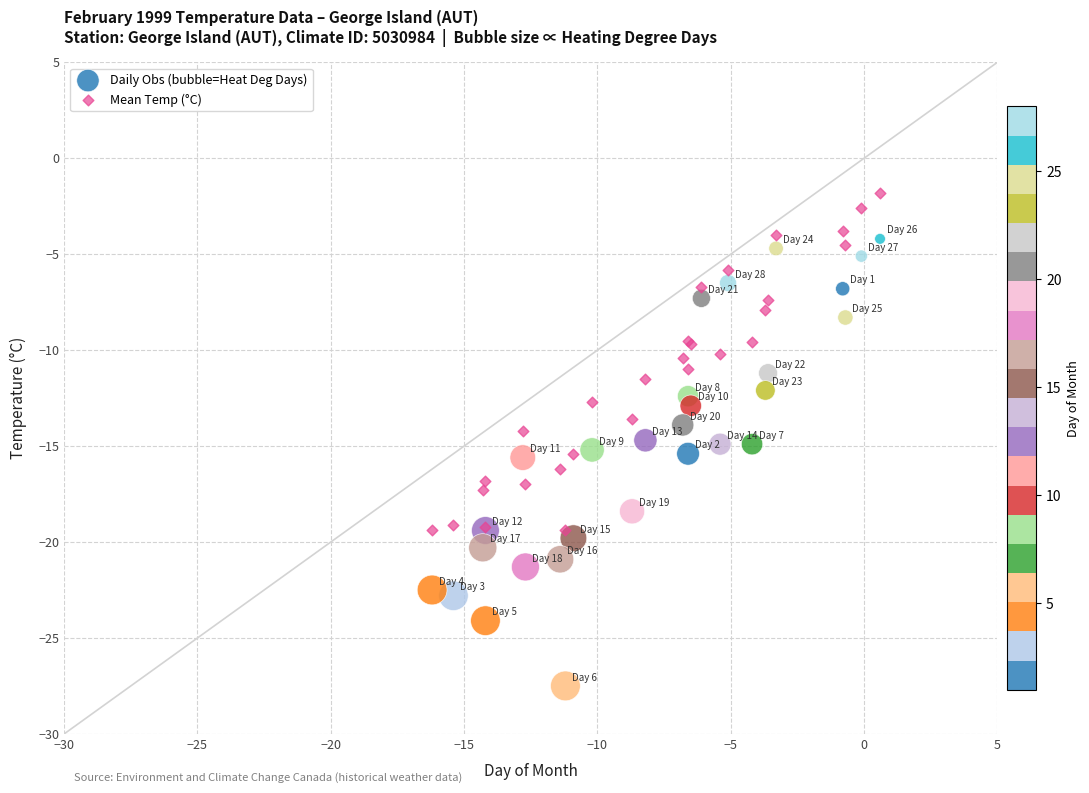

Which series reaches the maximum Y coordinate?

Mean Temp (°C)